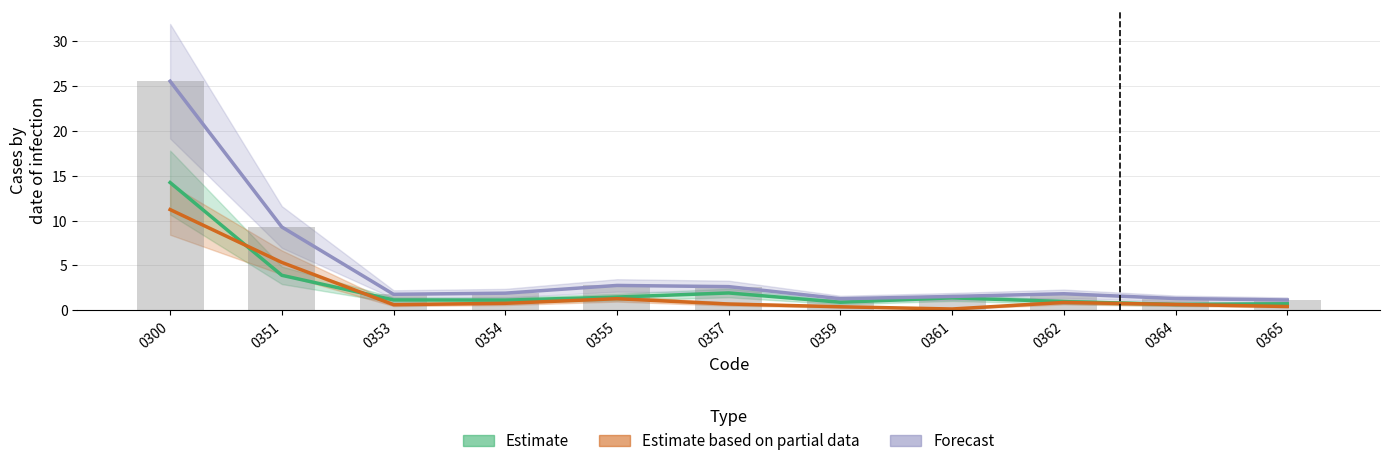

What is the value of the Estimate bar at the 6th from the left?

1.9